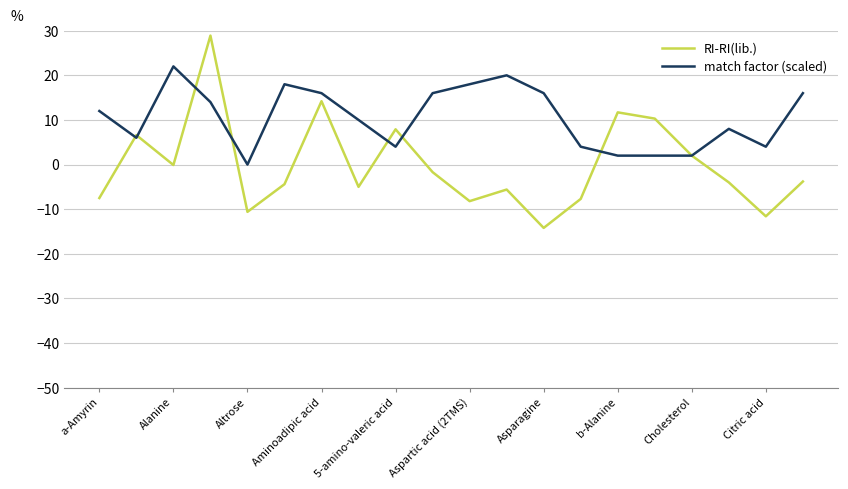

What is the maximum value shown in the chart?

28.9